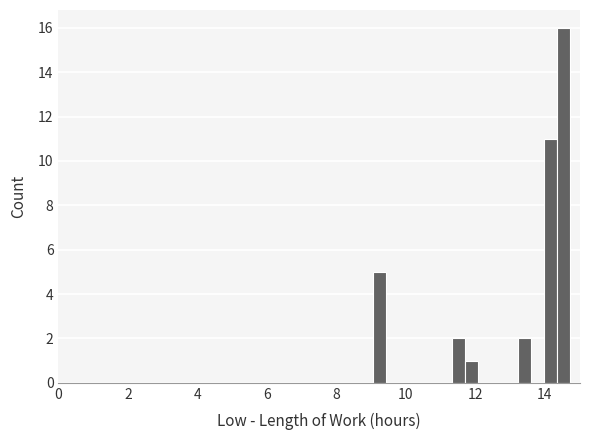

Read against the x-axis, roughly where is the centre of the tallest bar?

14.6